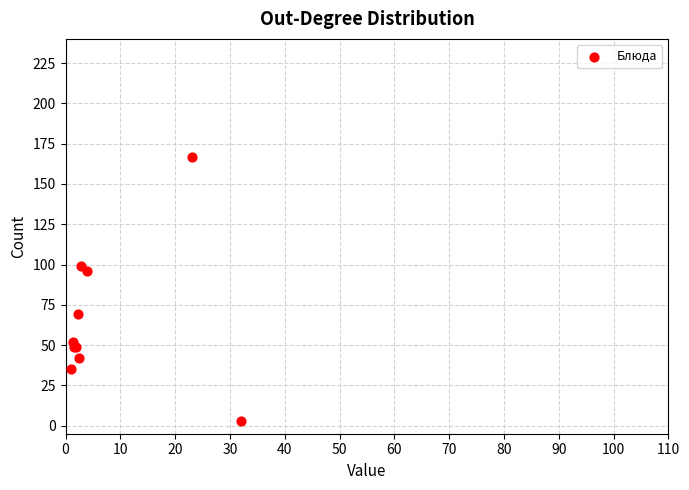

What Y value in the scatter plot is closest to 85?

96.0